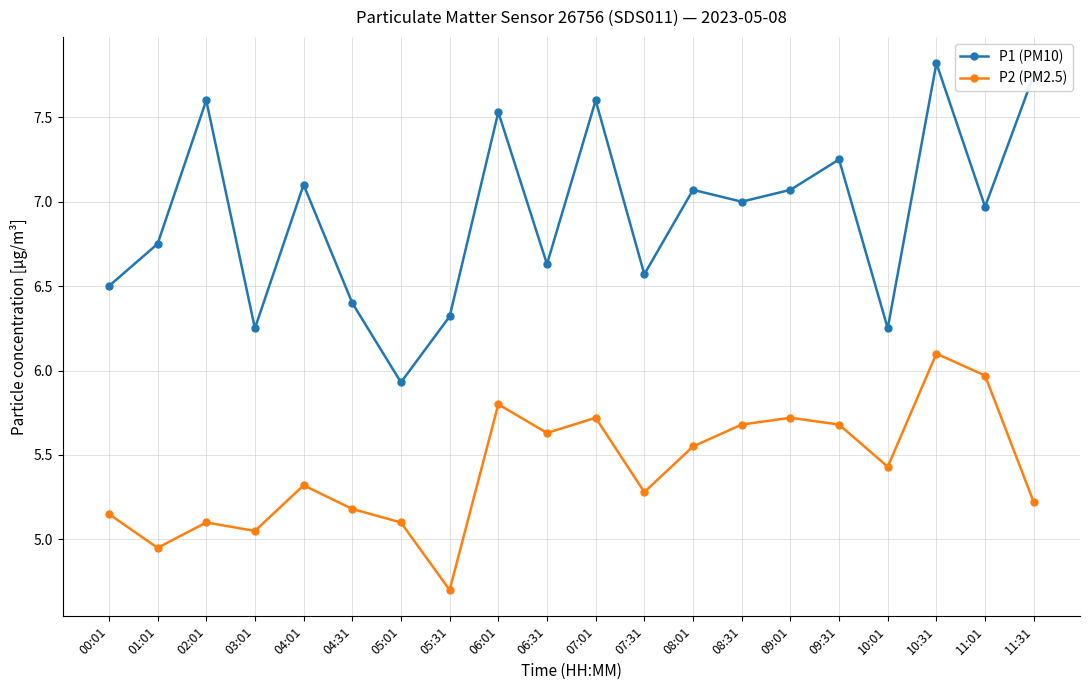

At which label does P1 (PM10) reach its peak?

10:31